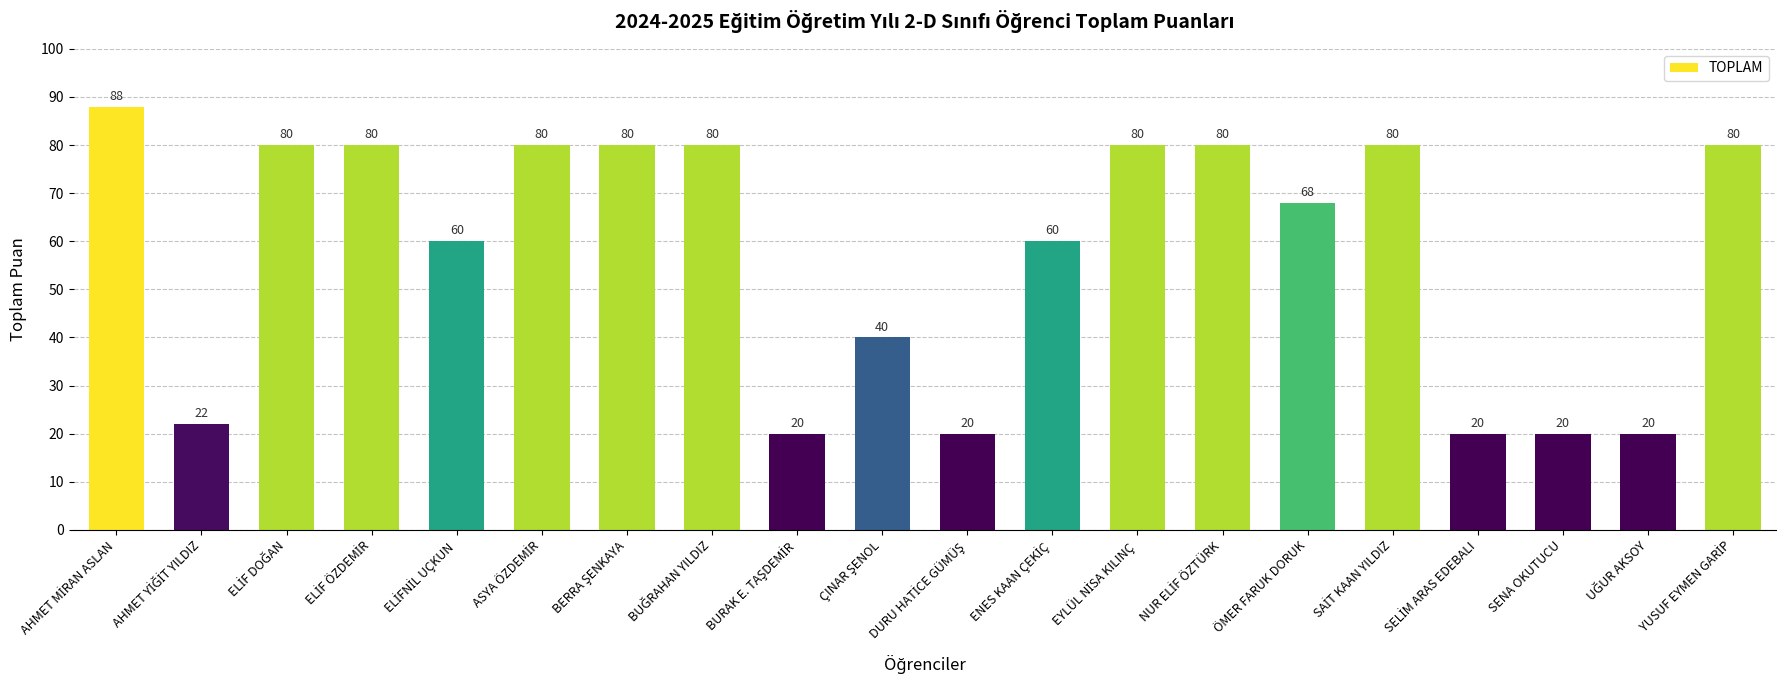

The value at ÖMER FARUK DORUK is 68. True or false?

True